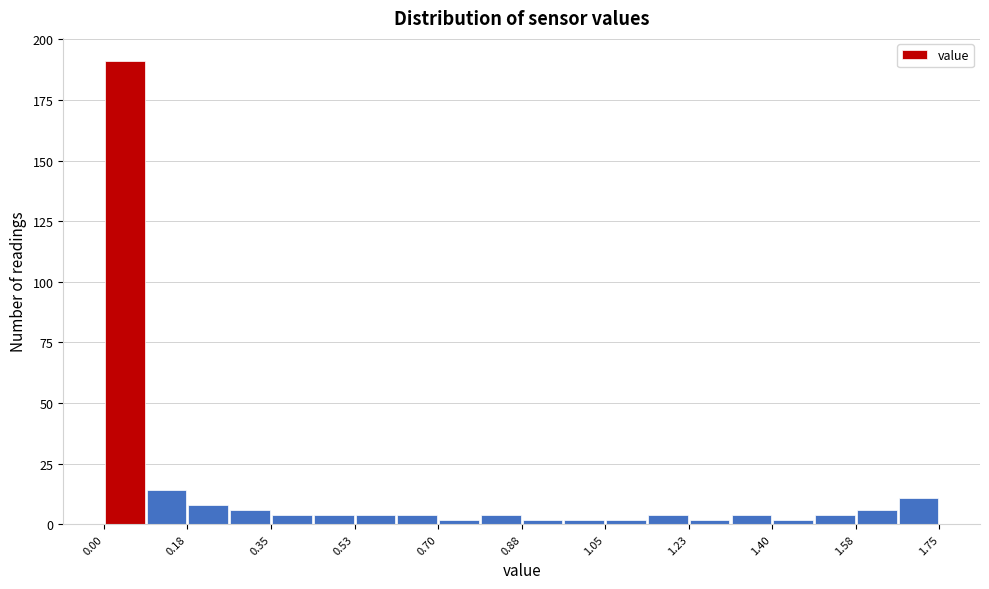

How tall is the bar that spans 0.00 to 0.08 on the x-axis? Neither the bar edges nor the heights are printed on the chart, so give them approximately, as read against the axes.

190